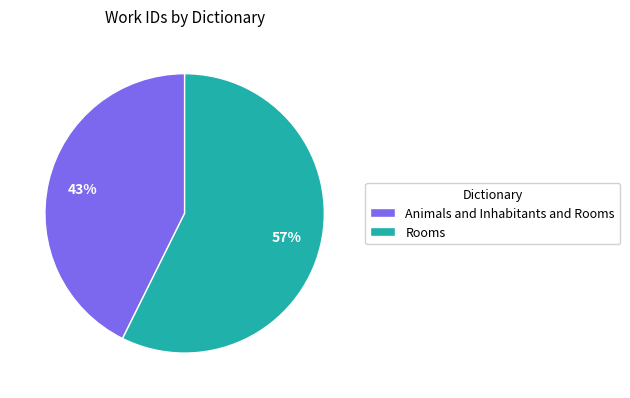

Is it true that Animals and Inhabitants and Rooms is 43% of the pie?

True